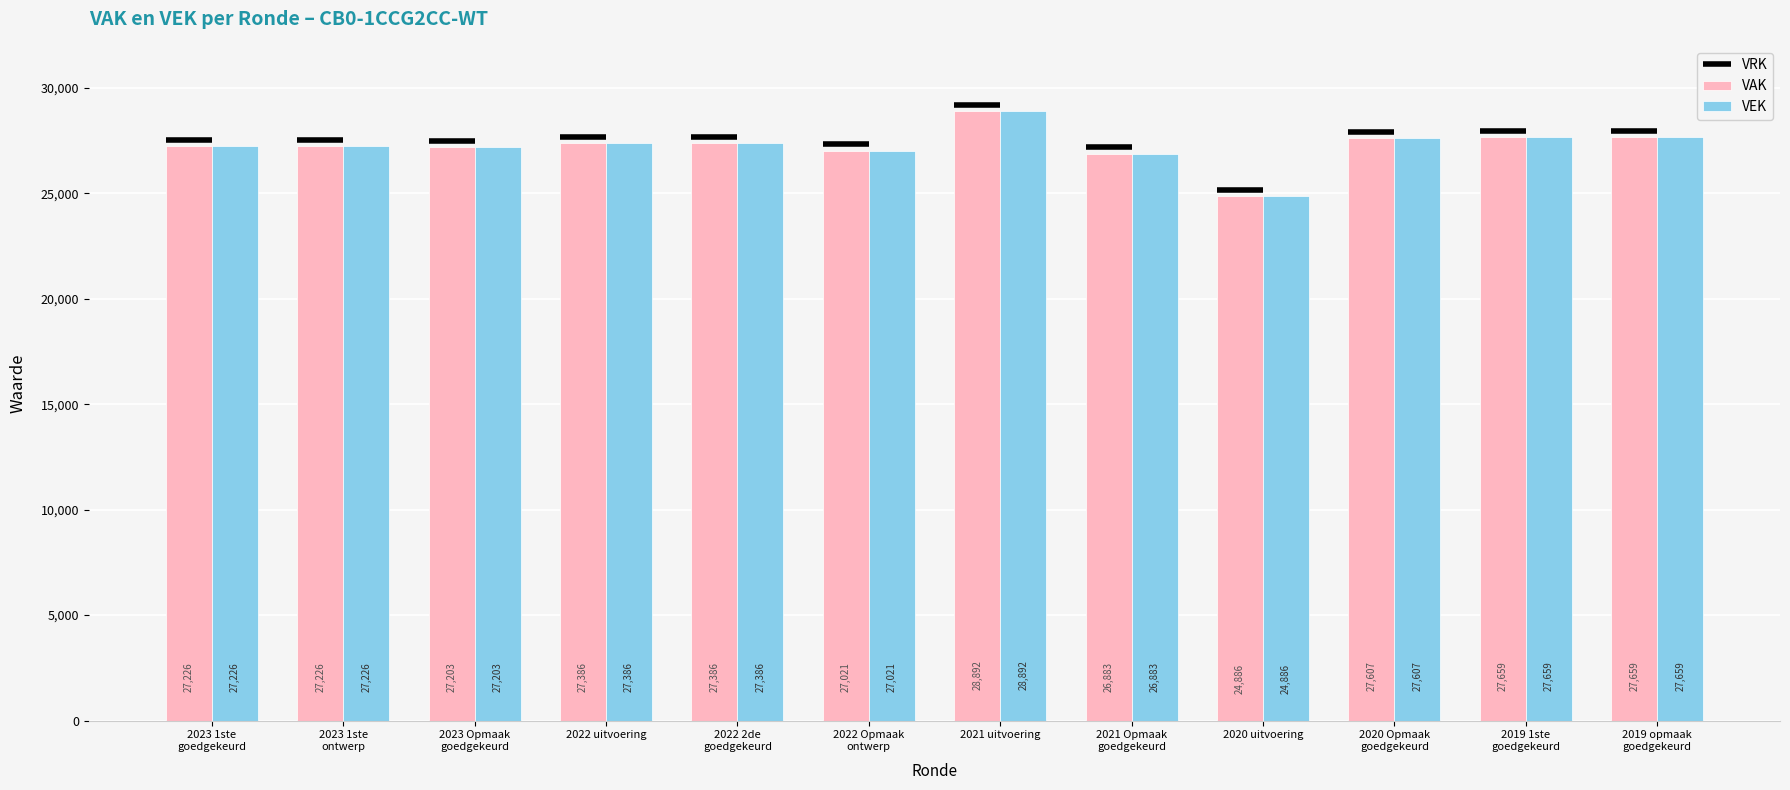

What is the average value of the VEK series?

27253